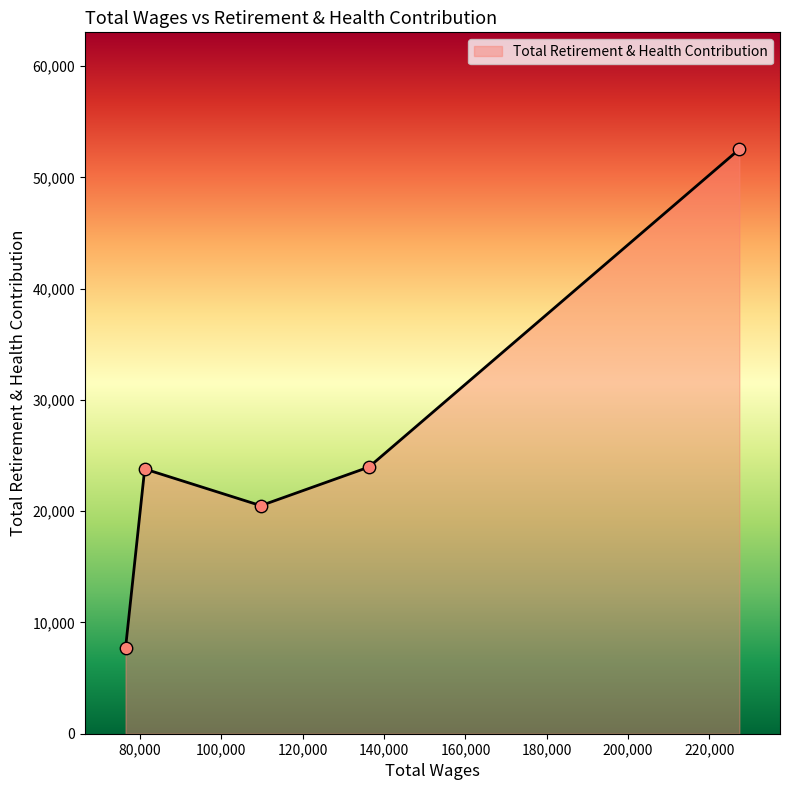

Between 136261.0 and 227345.0, which is larger?

227345.0